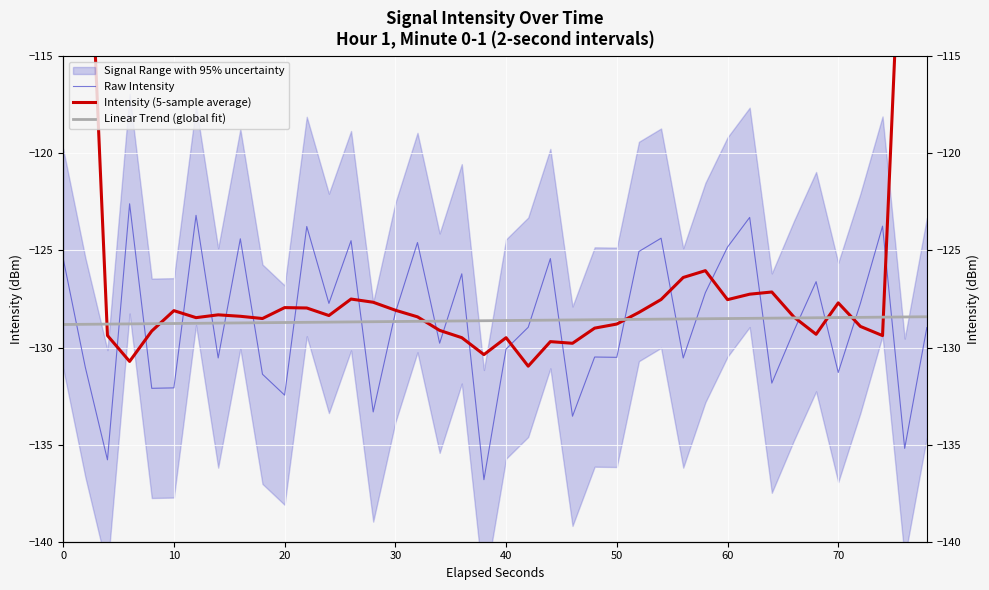

Which series has the widest spread of values?

Intensity (5-sample average)